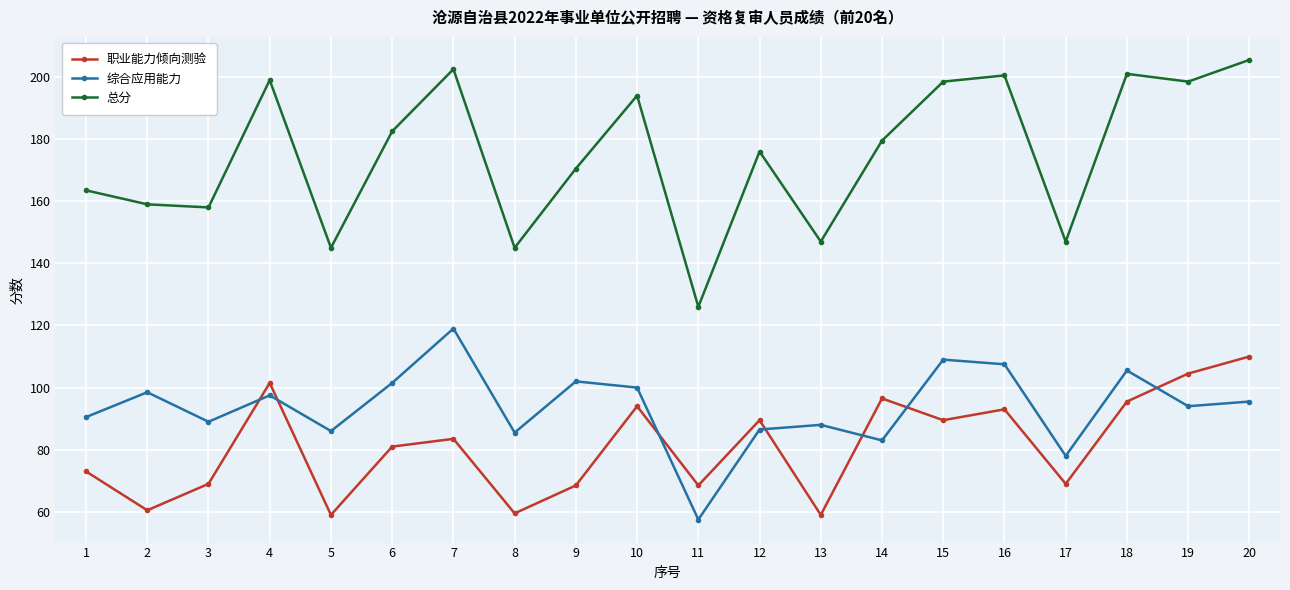

True or false: 总分 and 综合应用能力 intersect in this chart.

False